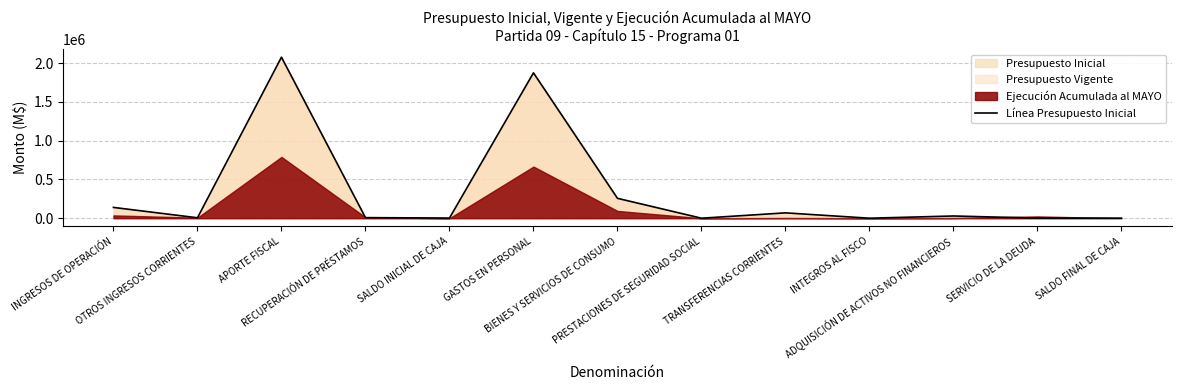

Approximately how many times larger is the value at APORTE FISCAL compared to OTROS INGRESOS CORRIENTES?

372.6